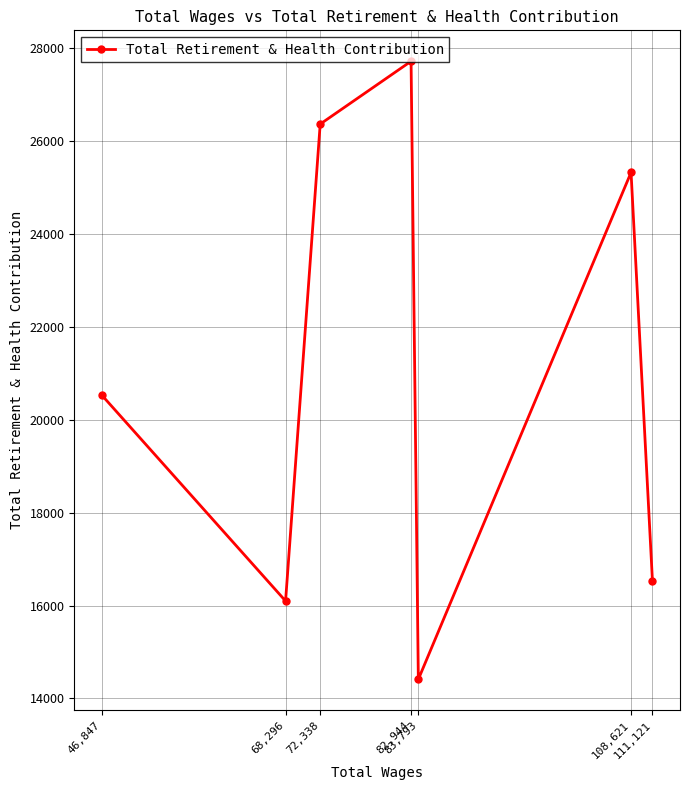

What is the difference between the values at 111,121 and 68,296?

426